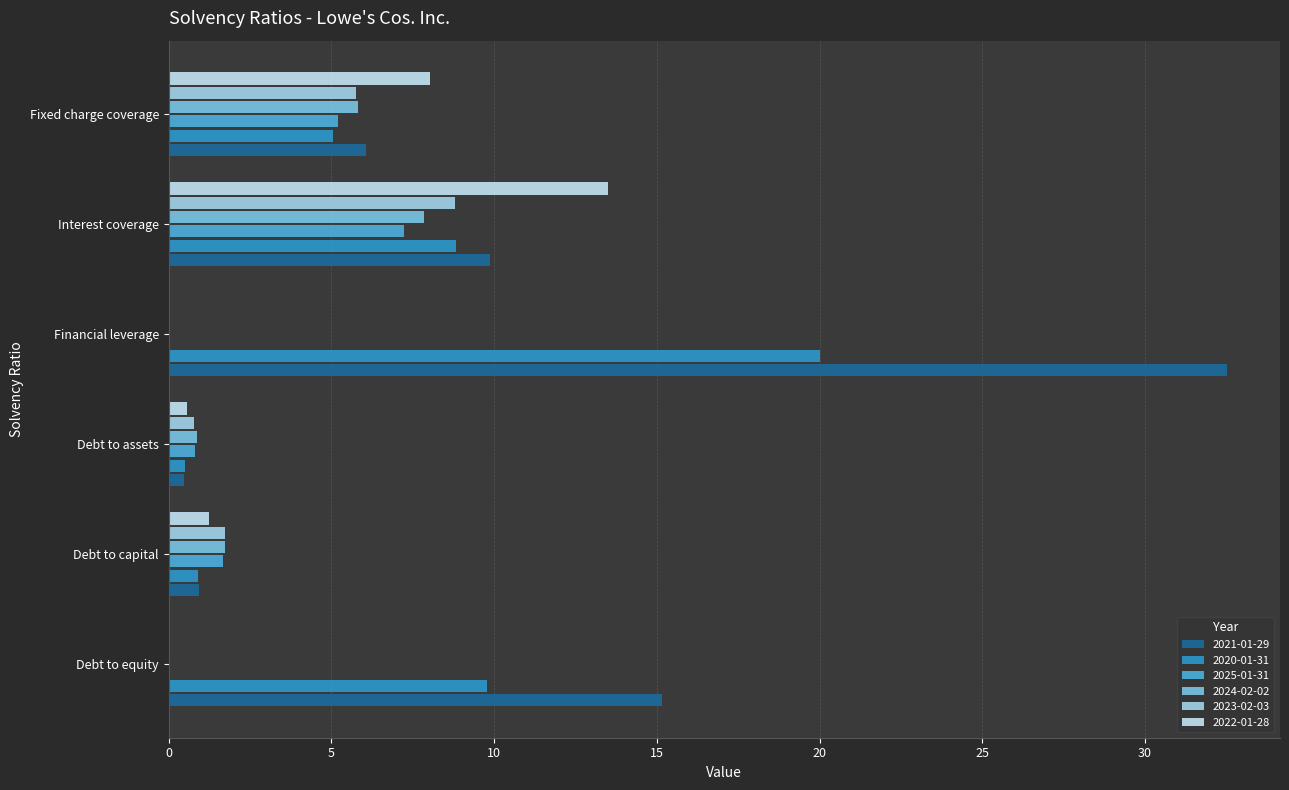

What is the sum of the 2020-01-31 values at Interest coverage and Debt to equity?

18.6